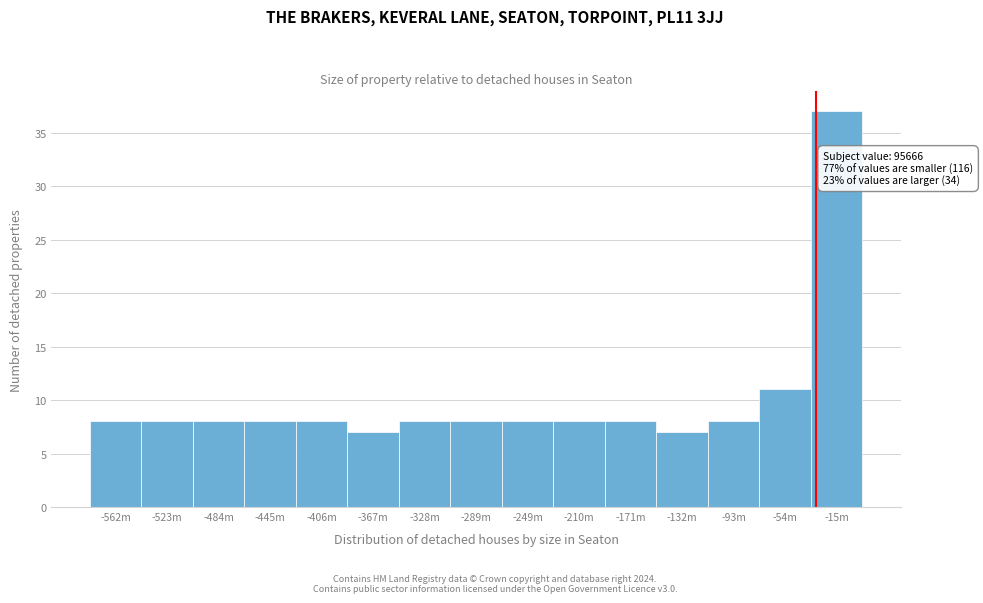

Reading left to right, transcribe all the data shown in this chart.

-562m=8	-523m=8	-484m=8	-445m=8	-406m=8	-367m=7	-328m=8	-289m=8	-249m=8	-210m=8	-171m=8	-132m=7	-93m=8	-54m=11	-15m=37